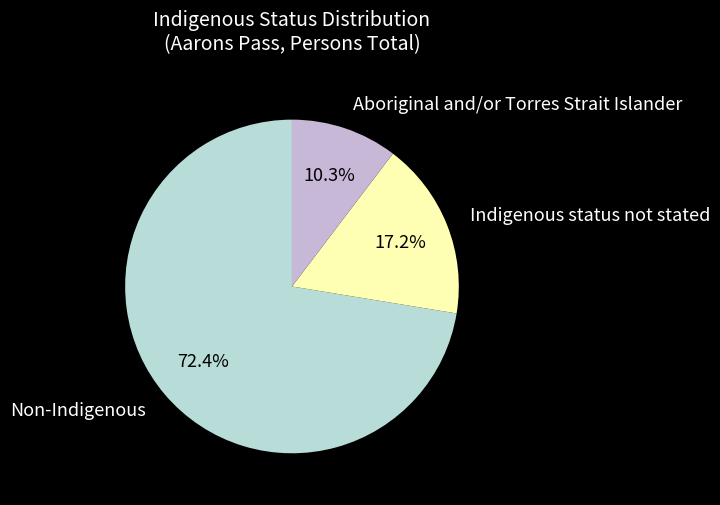

Which has a higher value, Indigenous status not stated or Aboriginal and/or Torres Strait Islander?

Indigenous status not stated